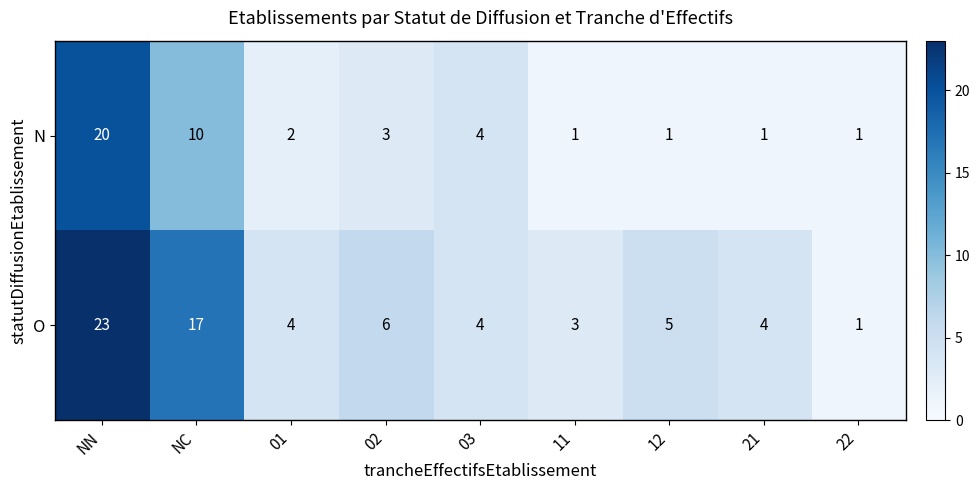

Is it true that N equals 0 at 21?

False